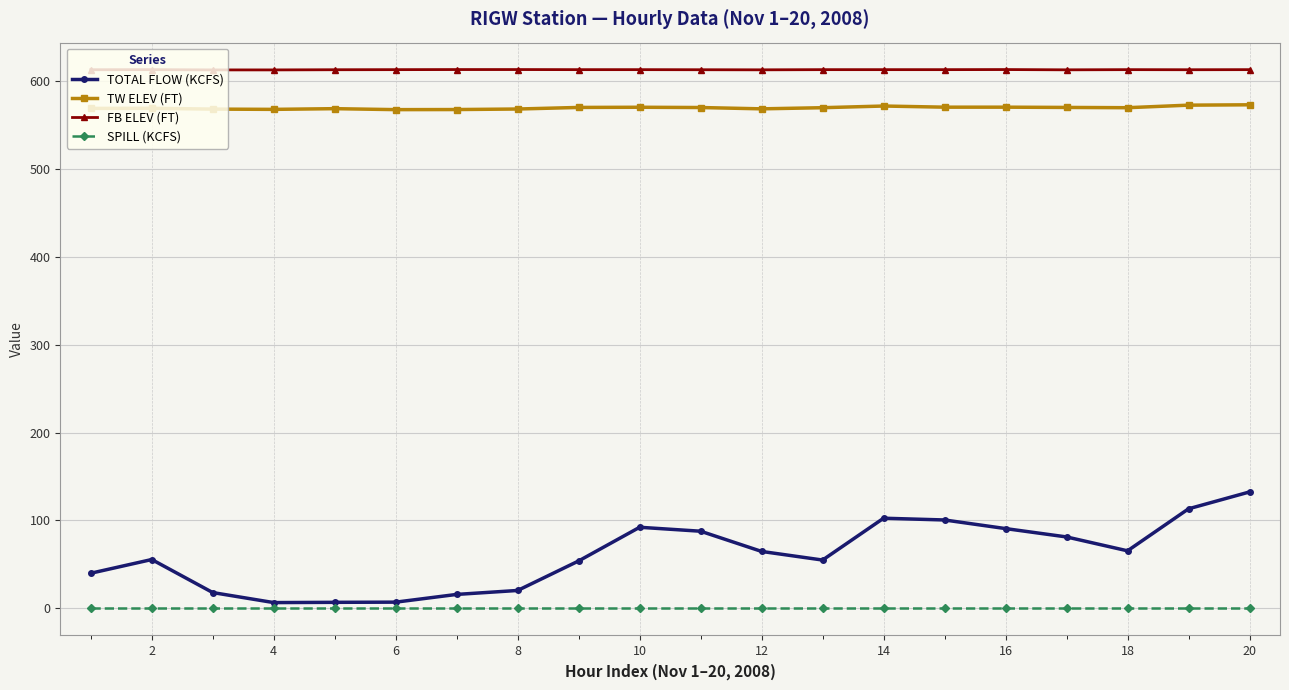

What is the average value of the TW ELEV (FT) series?

569.5